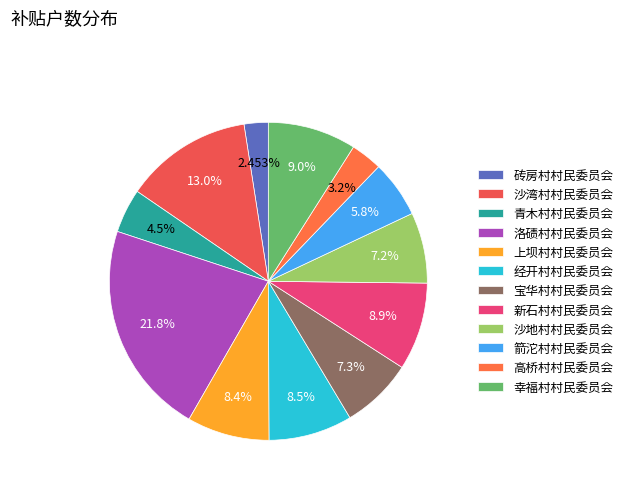

To the nearest percent, what is the combined percentage of 洛碛村村民委员会 and 箭沱村村民委员会?

28%